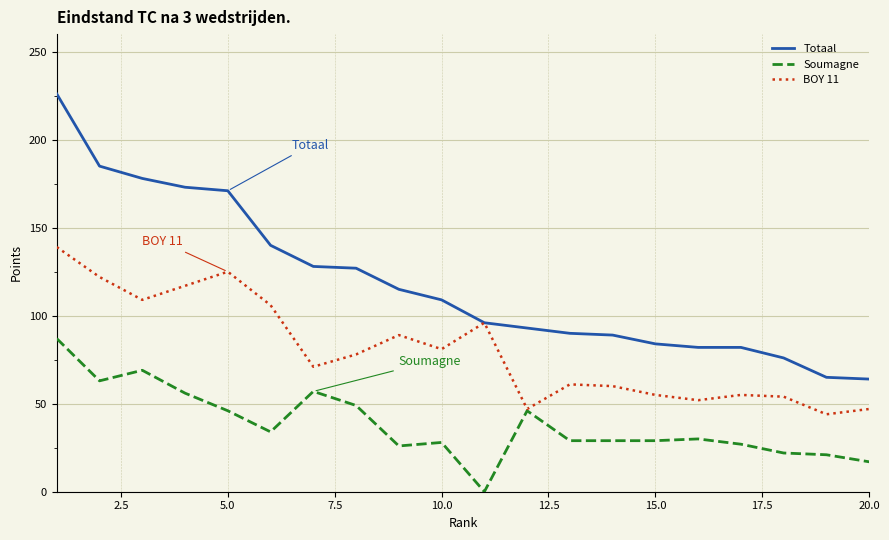

Which series has the largest total across all categories?

Totaal